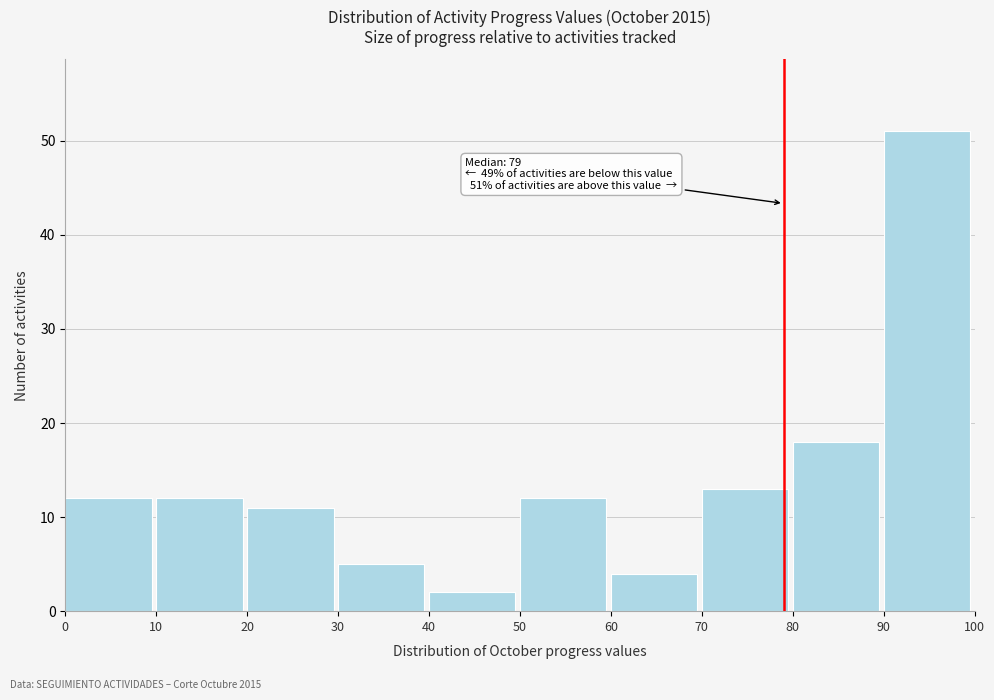

Which range on the x-axis has the tallest bar?

90 to 100